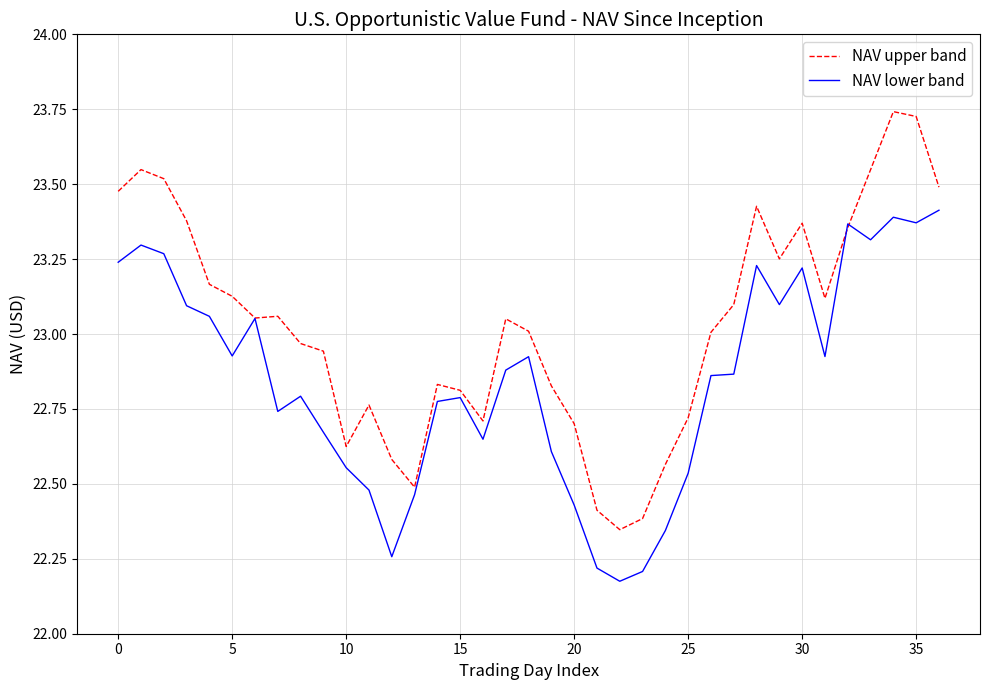

Which series has the largest range (max minus min)?

NAV upper band